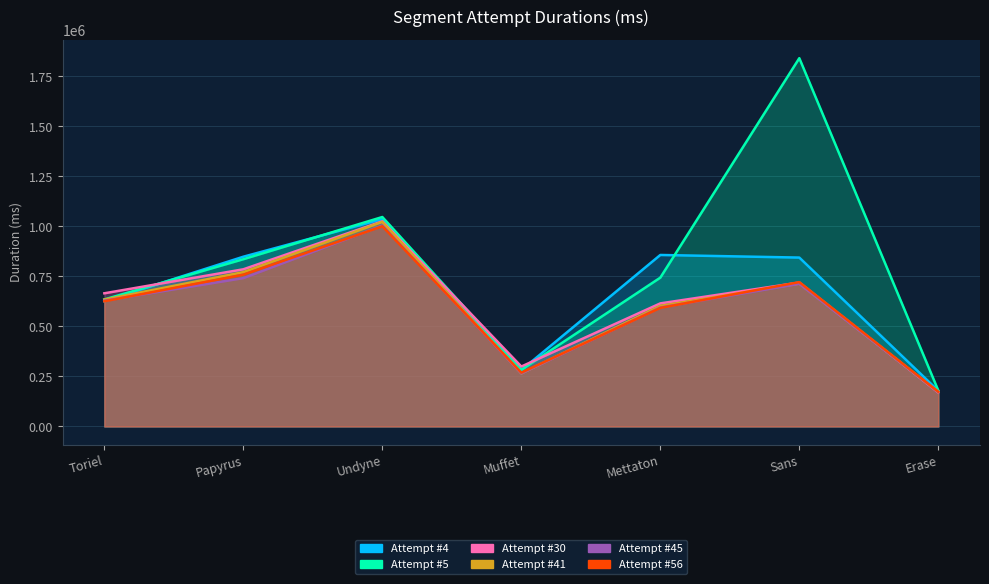

Which series changed the most between Papyrus and Mettaton?

Attempt #30